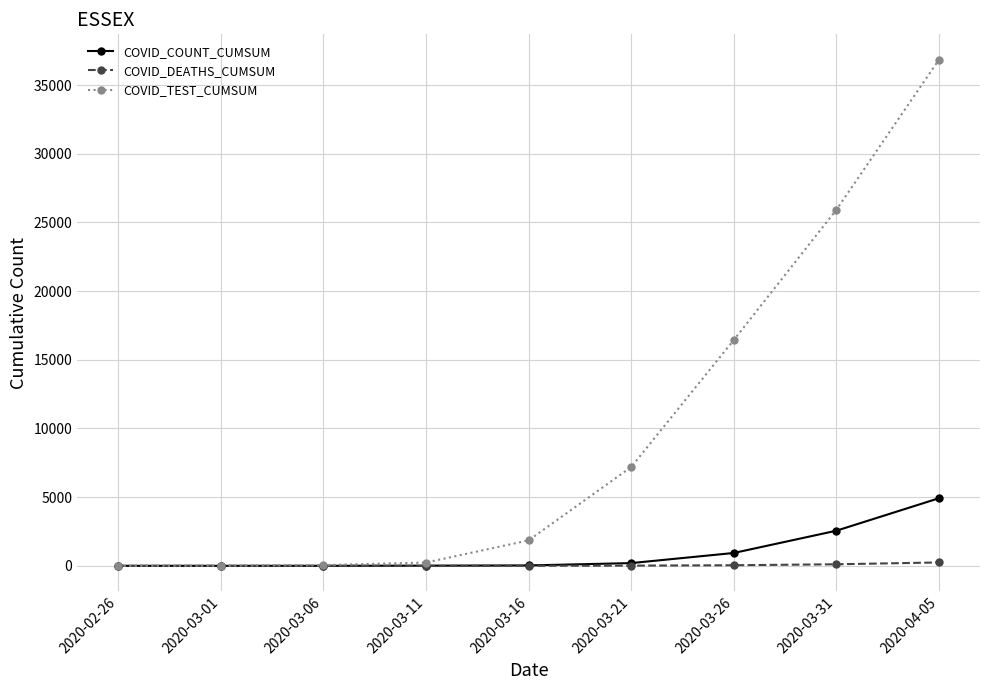

At how many categories does at least one series exceed 19860?

2